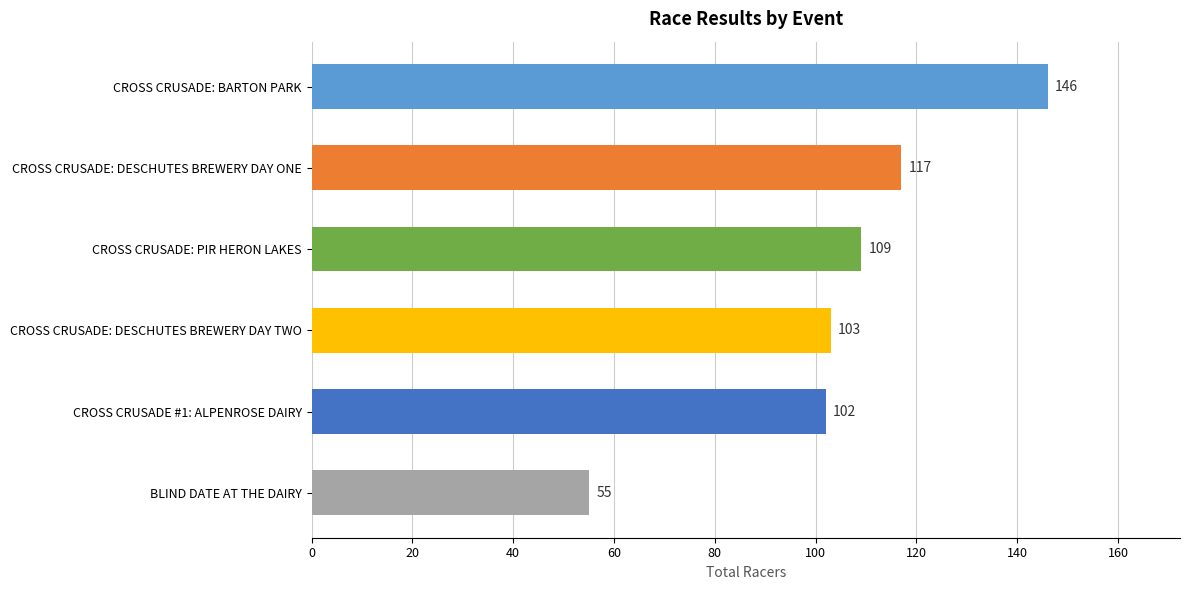

True or false: the data shows 27 at BLIND DATE AT THE DAIRY.

False